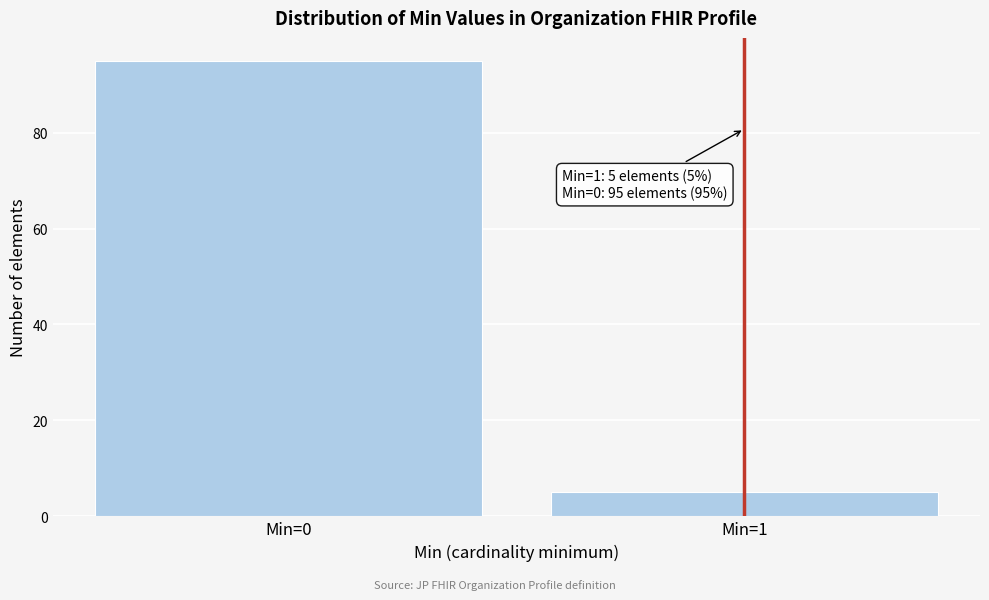

Reading left to right, extract all data points from this chart.

95	5